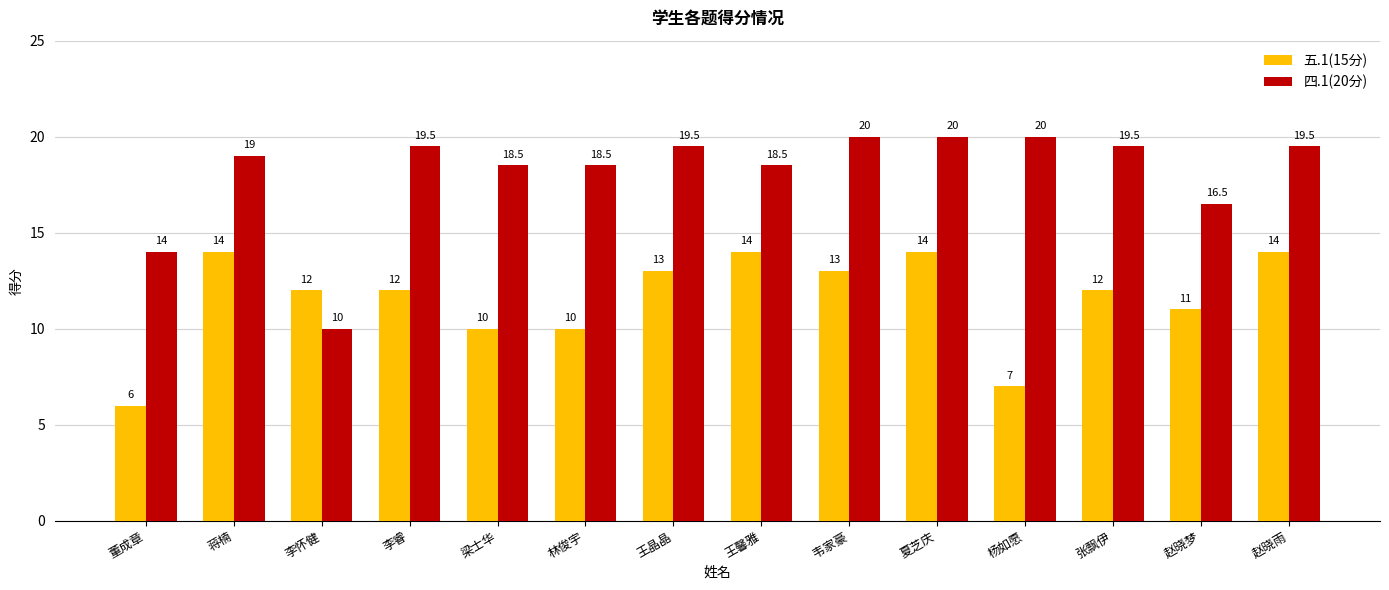

Reading left to right, list all the values displayed in this chart.

五.1(15分): 6.0	14.0	12.0	12.0	10.0	10.0	13.0	14.0	13.0	14.0	7.0	12.0	11.0	14.0
四.1(20分): 14.0	19.0	10.0	19.5	18.5	18.5	19.5	18.5	20.0	20.0	20.0	19.5	16.5	19.5